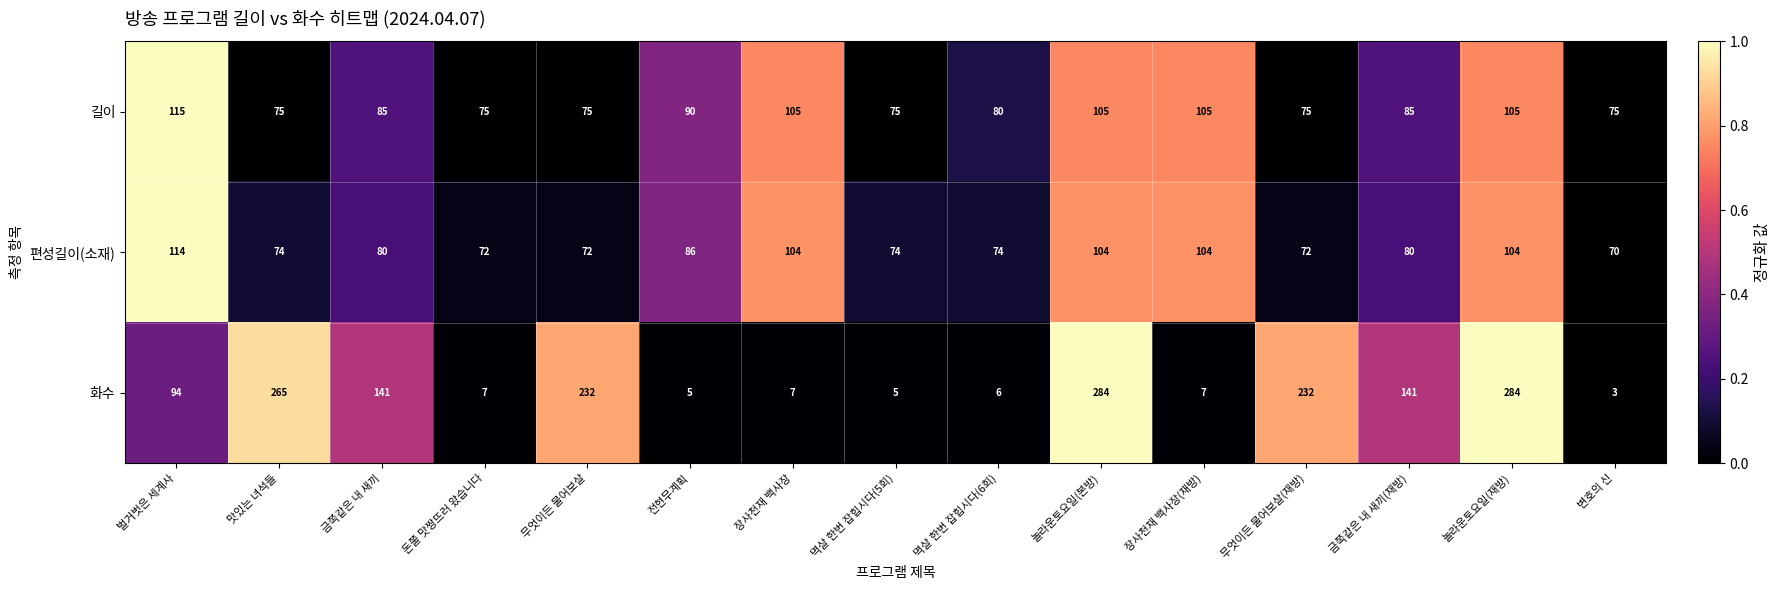

Which series has the largest total across all categories?

화수